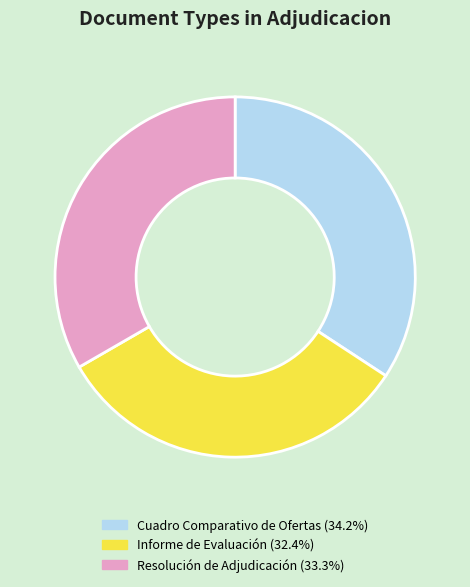

Does any single category account for the majority?

No